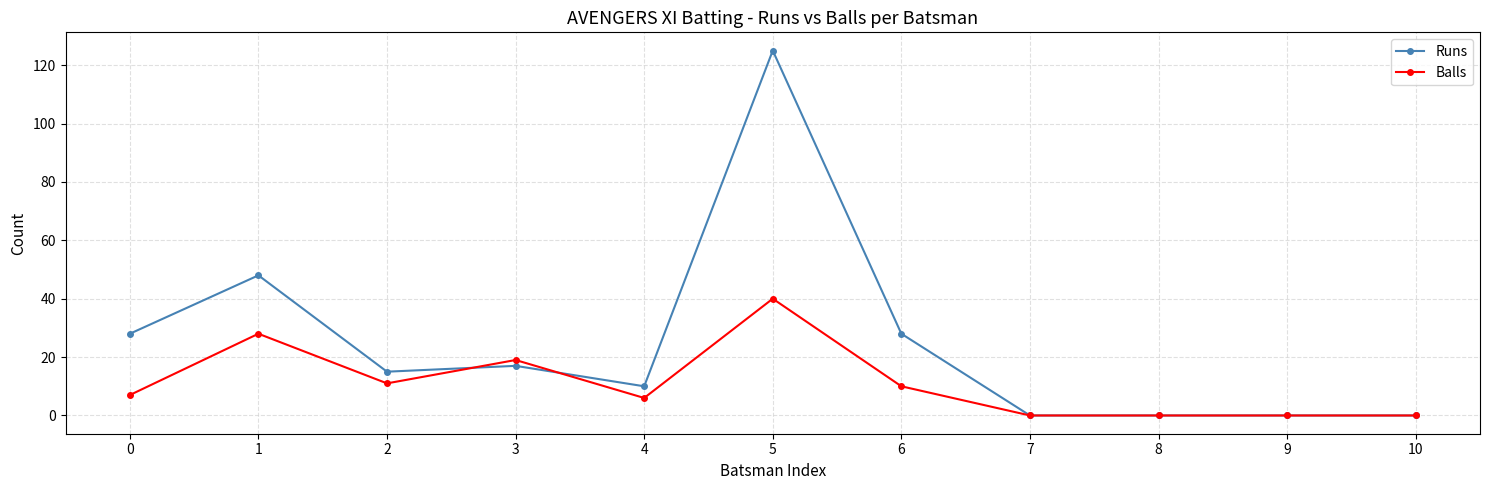

Which series has the largest range (max minus min)?

Runs